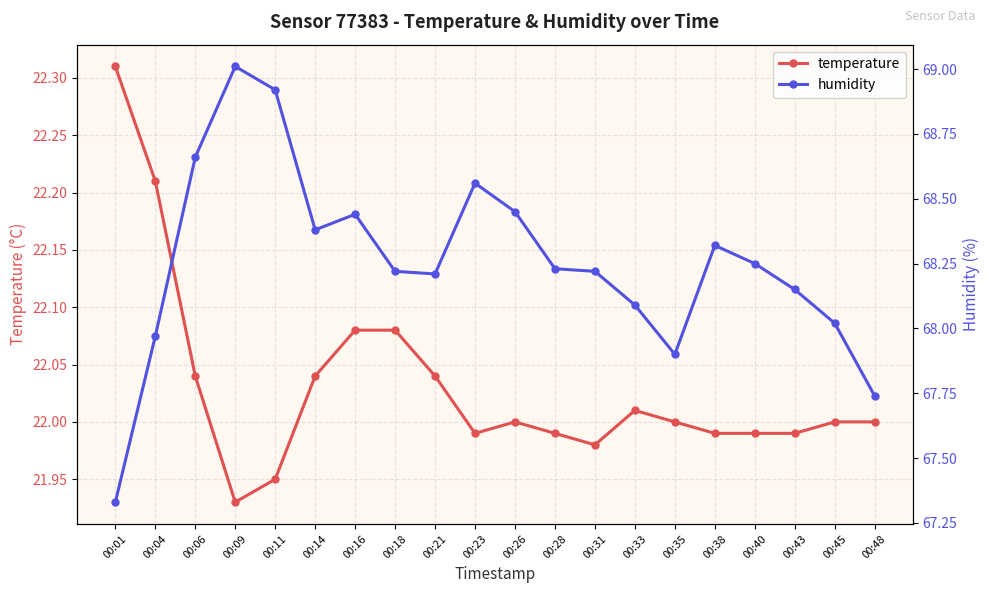

The humidity series shows 104.2 at 00:11. True or false?

False